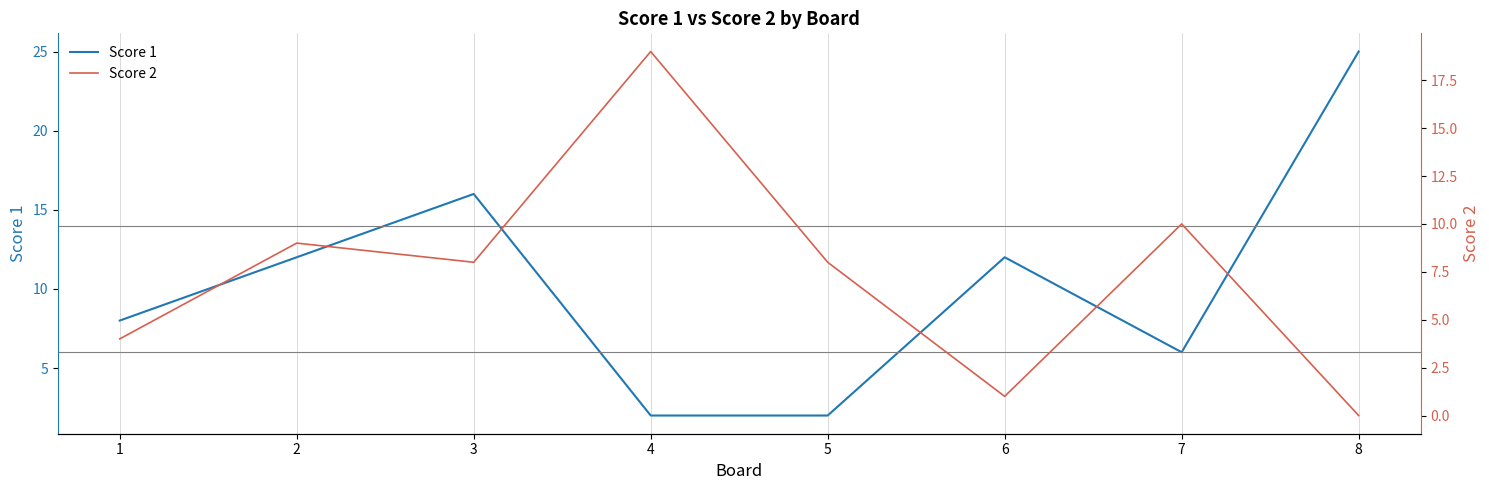

Rank the series at 8 from lowest to highest value.

Score 2, Score 1